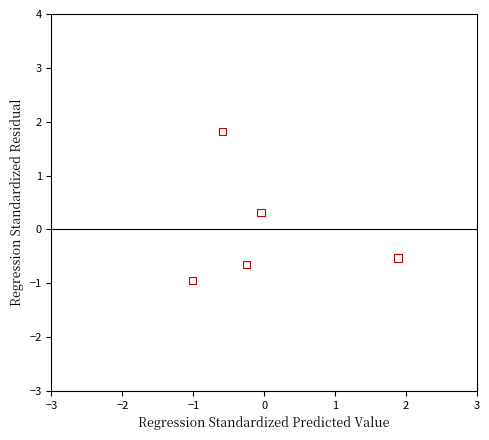

What is the range of X values (max minus min)?

2.9